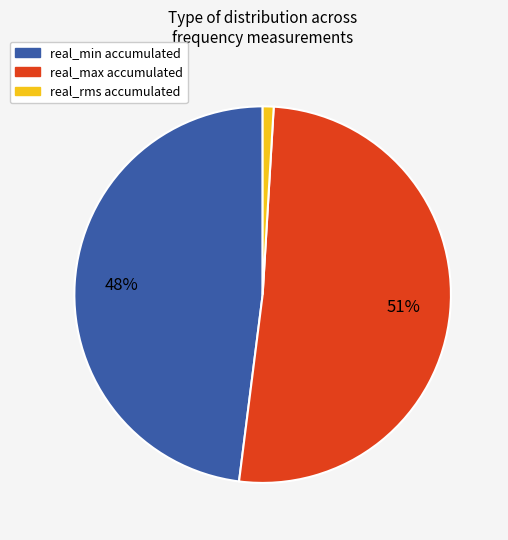

To the nearest percent, what is the difference between the largest and smallest slice percentages?

50%